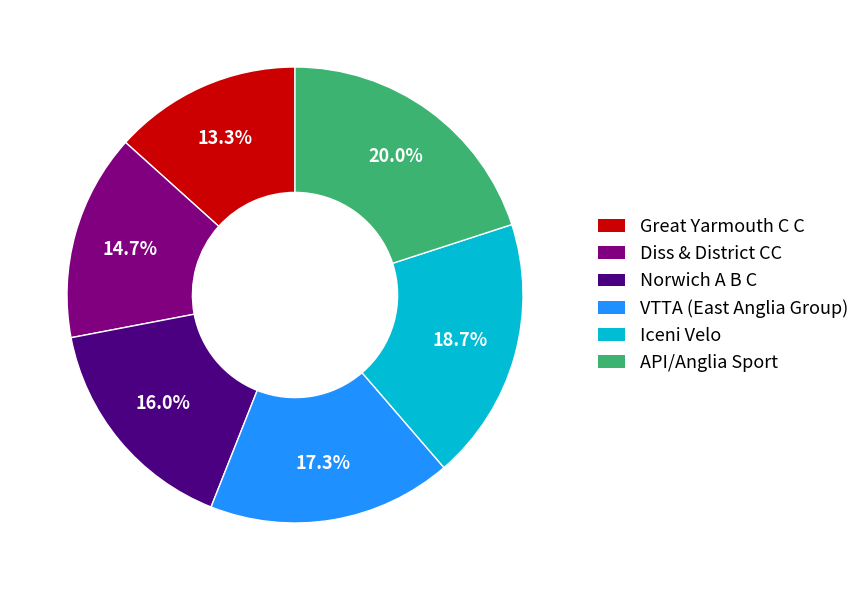

What portion of the pie excludes Diss & District CC?

85.3%